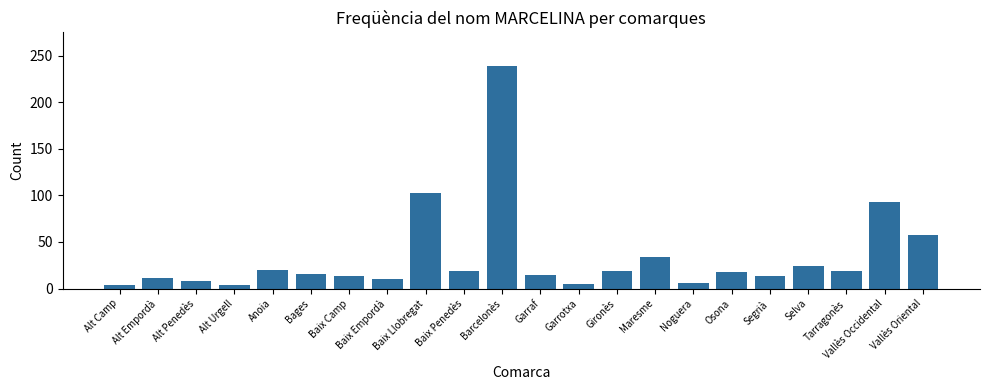

Which category has the highest value across all series?

Barcelonès